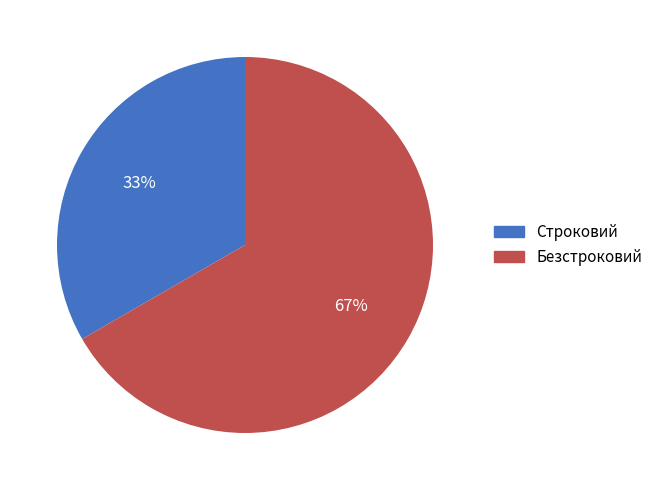

Is Строковий the majority of the pie?

No